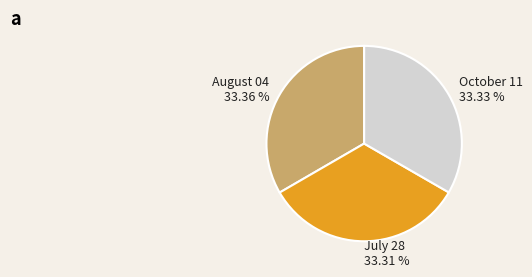

Combined, what portion of the pie is October 11 and August 04?

66.7%